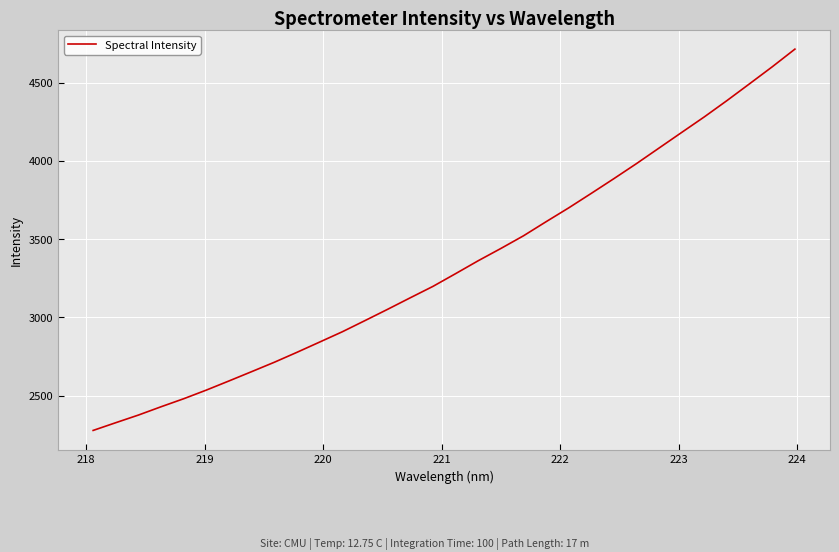

What is the difference between the maximum and minimum values?

2435.5